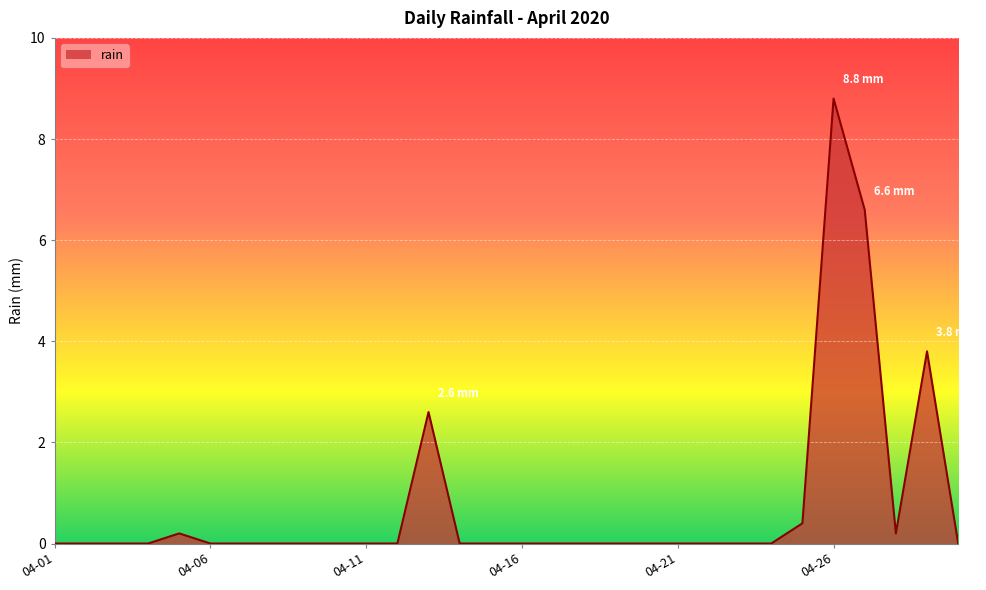

What is the sum of all values?

22.6